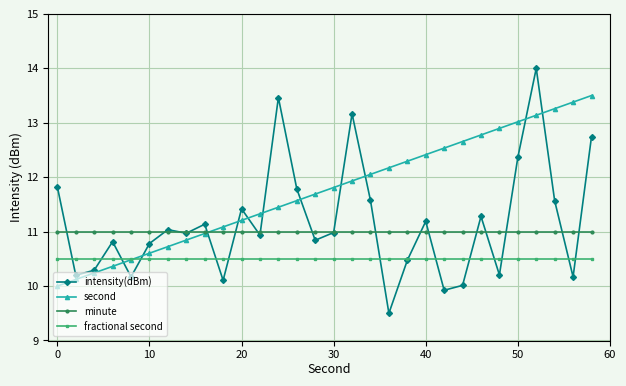

Which series has the largest total across all categories?

second